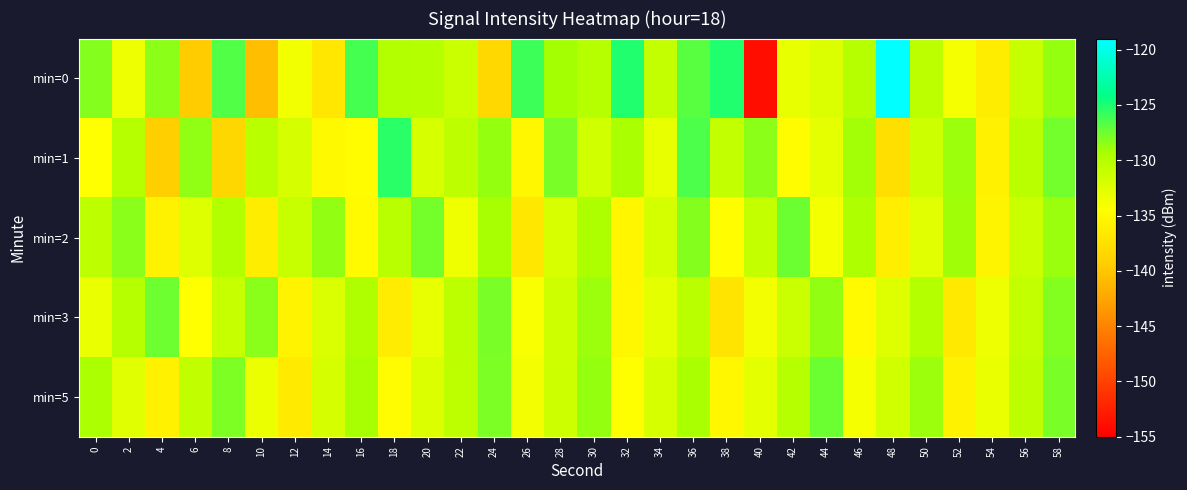

Reading left to right, list all the values displayed in this chart.

min=0: 0=-128.2	2=-133.4	4=-128.4	6=-139.6	8=-126.6	10=-140.4	12=-133.7	14=-136.8	16=-126.3	18=-129.8	20=-129.9	22=-131.3	24=-138.3	26=-126.0	28=-129.1	30=-130.0	32=-125.1	34=-130.8	36=-126.8	38=-125.2	40=-153.9	42=-133.1	44=-132.4	46=-130.0	48=-119.0	50=-130.4	52=-133.9	54=-136.2	56=-131.1	58=-128.7
min=1: 0=-134.4	2=-130.0	4=-139.2	6=-128.5	8=-138.3	10=-130.2	12=-131.9	14=-135.0	16=-134.7	18=-125.4	20=-132.0	22=-130.5	24=-128.7	26=-135.2	28=-127.8	30=-131.6	32=-129.3	34=-133.1	36=-126.5	38=-130.8	40=-128.4	42=-134.7	44=-132.9	46=-129.1	48=-137.6	50=-131.4	52=-128.9	54=-135.8	56=-130.2	58=-127.6
min=2: 0=-130.5	2=-128.3	4=-135.7	6=-132.4	8=-129.8	10=-136.2	12=-131.1	14=-128.6	16=-134.9	18=-130.3	20=-127.7	22=-133.5	24=-129.2	26=-136.8	28=-132.1	30=-129.5	32=-135.3	34=-131.8	36=-128.2	38=-134.6	40=-130.9	42=-127.4	44=-133.8	46=-129.6	48=-136.1	50=-132.7	52=-129.0	54=-135.5	56=-131.3	58=-128.8
min=3: 0=-133.2	2=-130.1	4=-127.5	6=-134.4	8=-131.0	10=-128.3	12=-135.6	14=-132.2	16=-129.7	18=-136.3	20=-133.0	22=-130.4	24=-127.8	26=-134.1	28=-131.5	30=-128.9	32=-135.2	34=-132.8	36=-130.2	38=-137.1	40=-133.7	42=-131.2	44=-128.6	46=-134.9	48=-132.5	50=-129.9	52=-136.6	54=-133.4	56=-130.8	58=-128.1
min=5: 0=-129.4	2=-132.6	4=-135.8	6=-130.7	8=-128.0	10=-133.3	12=-136.5	14=-131.9	16=-129.2	18=-134.8	20=-132.3	22=-130.6	24=-127.9	26=-133.7	28=-131.4	30=-128.7	32=-134.5	34=-132.0	36=-129.3	38=-135.2	40=-132.8	42=-130.1	44=-127.4	46=-133.9	48=-131.6	50=-128.9	52=-135.7	54=-133.2	56=-130.5	58=-127.8